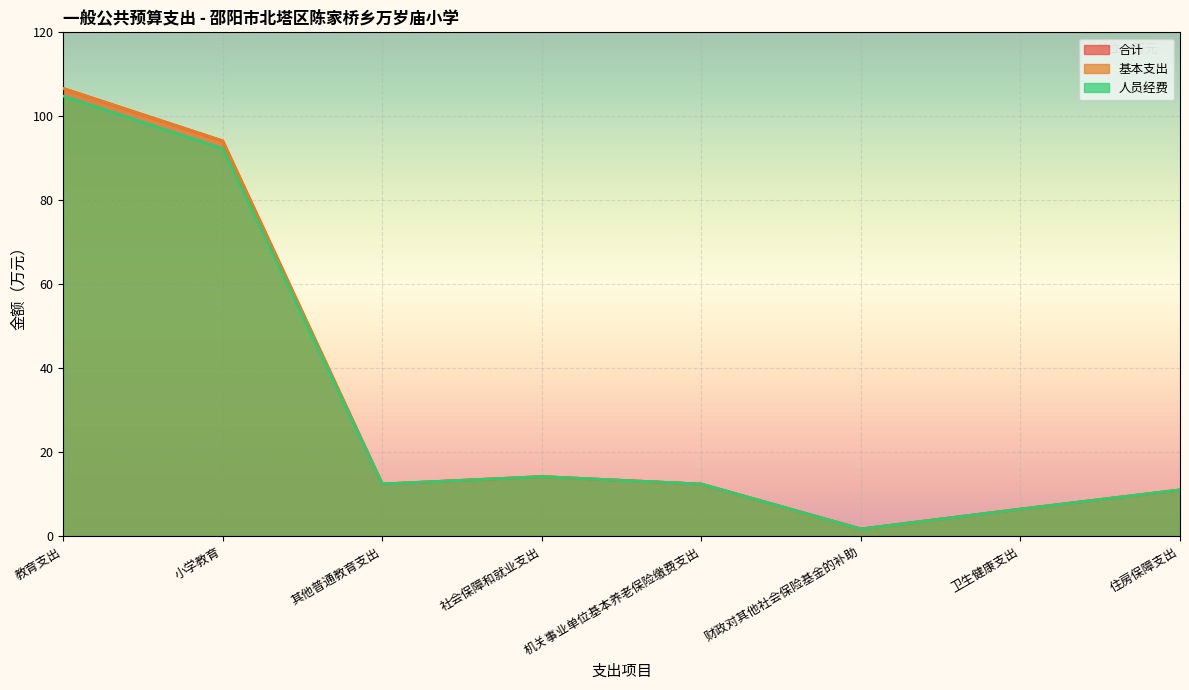

In 合计, how many points are lower than both neighbors (excluding endpoints)?

2